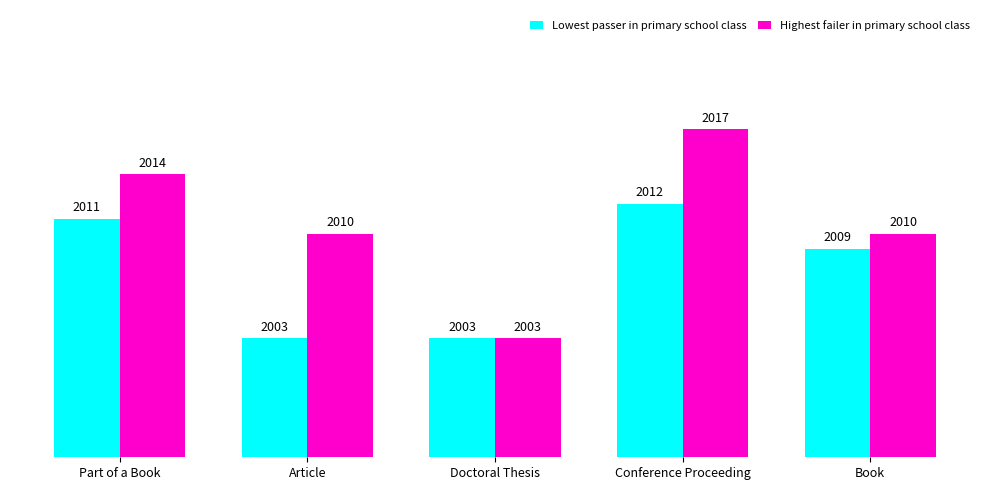

Which series has the widest spread of values?

Highest failer in primary school class